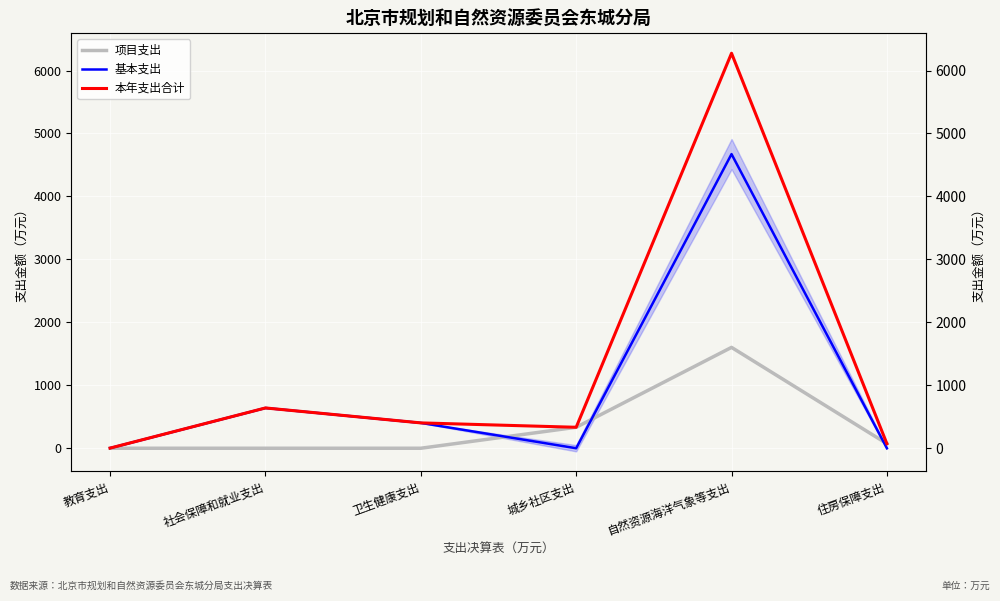

Reading left to right, extract all data points from this chart.

项目支出: 教育支出=0.0	社会保障和就业支出=0.0	卫生健康支出=0.0	城乡社区支出=333.0	自然资源海洋气象等支出=1602.1	住房保障支出=72.8
基本支出: 教育支出=2.4	社会保障和就业支出=639.9	卫生健康支出=402.6	城乡社区支出=0.0	自然资源海洋气象等支出=4672.2	住房保障支出=0.0
本年支出合计: 教育支出=2.4	社会保障和就业支出=639.9	卫生健康支出=402.6	城乡社区支出=333.0	自然资源海洋气象等支出=6274.3	住房保障支出=72.8